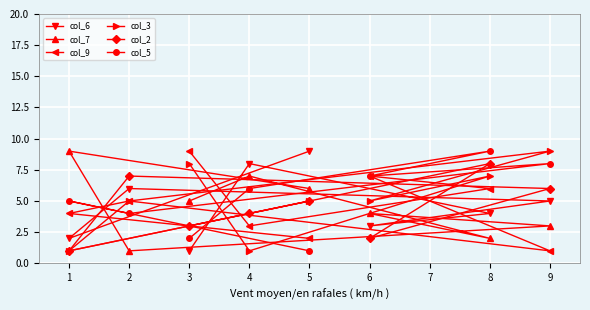

At which category is the sum across all series the highest?

8